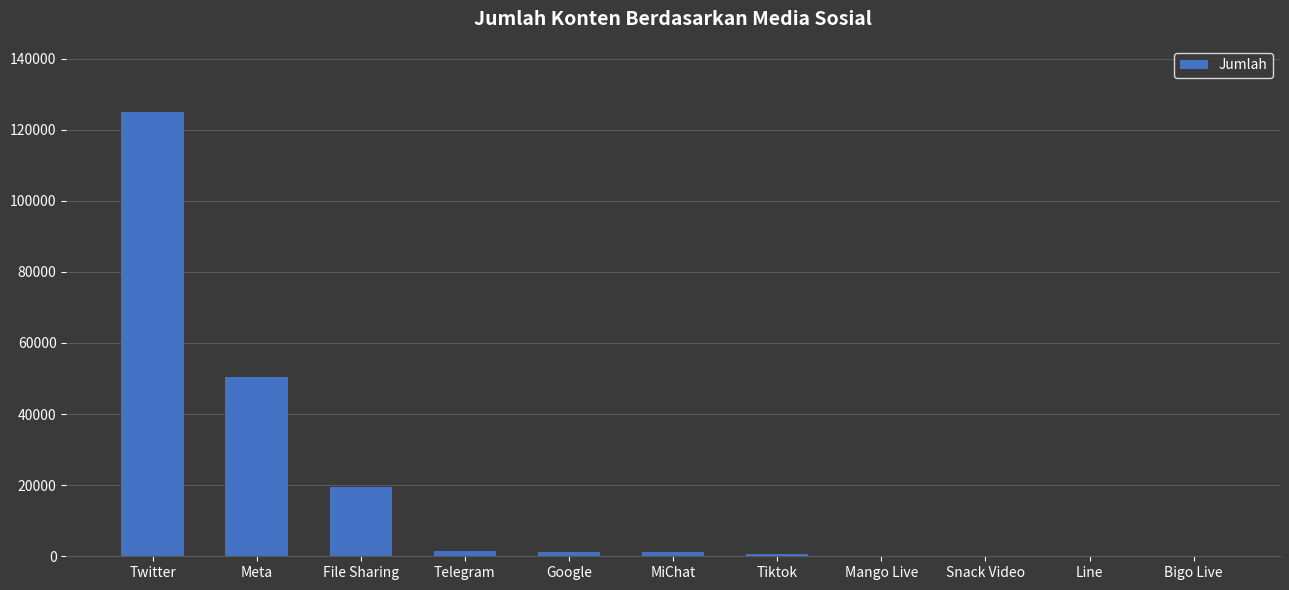

Is it true that the value at Snack Video is 9?

True